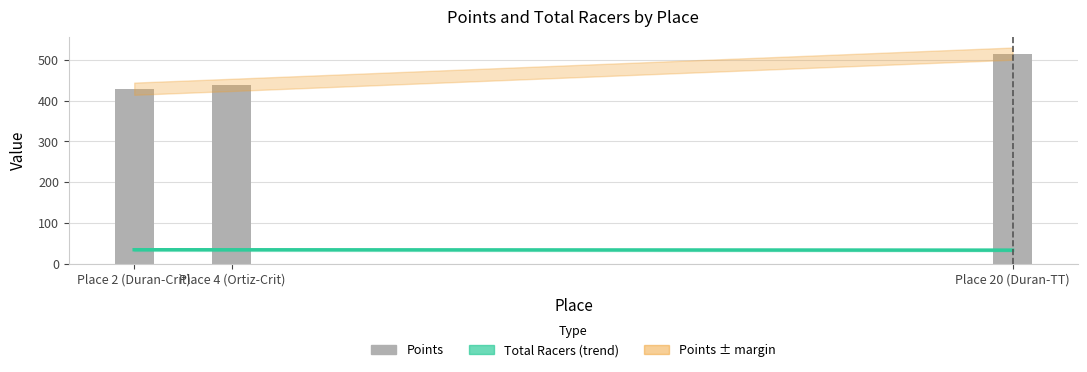

What is the difference between the maximum and minimum values?

86.1